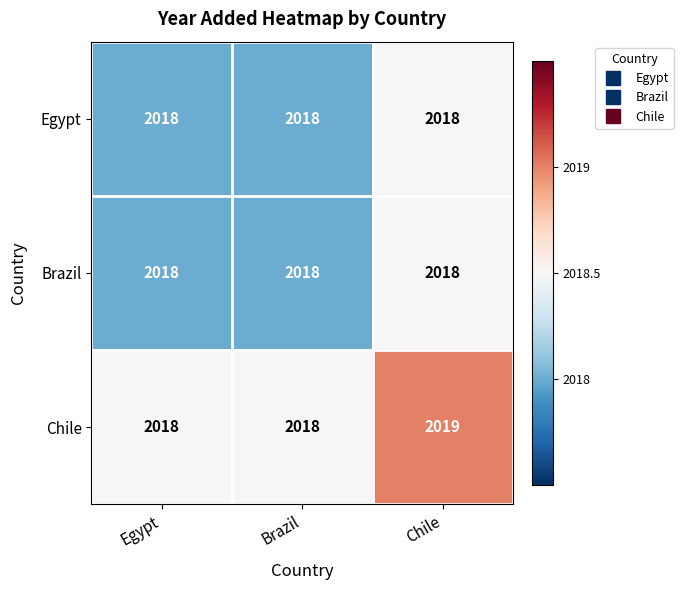

Reading left to right, list all the values displayed in this chart.

Egypt: Egypt=2018	Brazil=2018	Chile=2018
Brazil: Egypt=2018	Brazil=2018	Chile=2018
Chile: Egypt=2018	Brazil=2018	Chile=2019